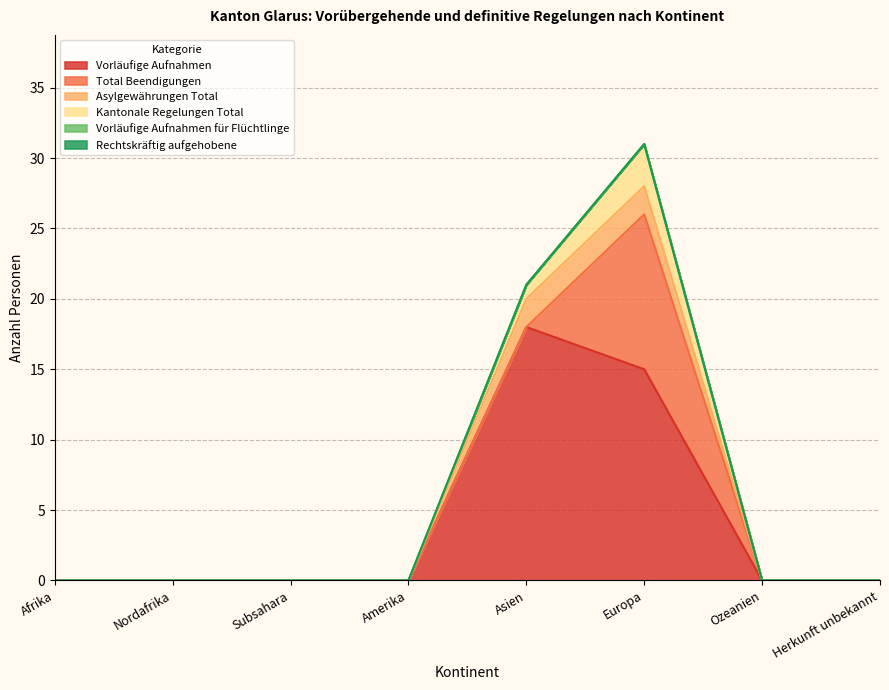

Is it true that Total Beendigungen equals 3 at Herkunft unbekannt?

False